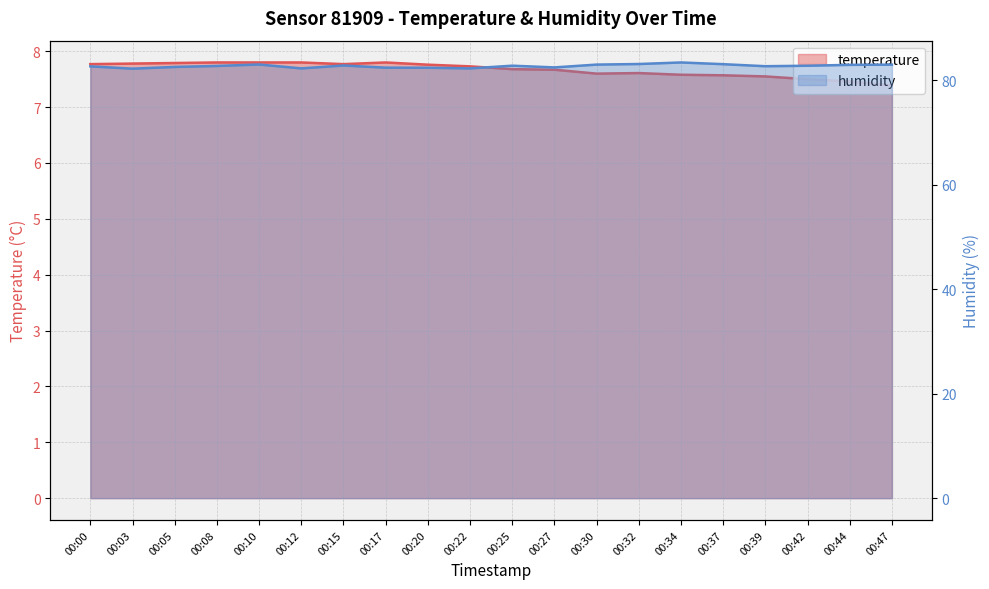

What are all the series names shown in the legend?

temperature, humidity